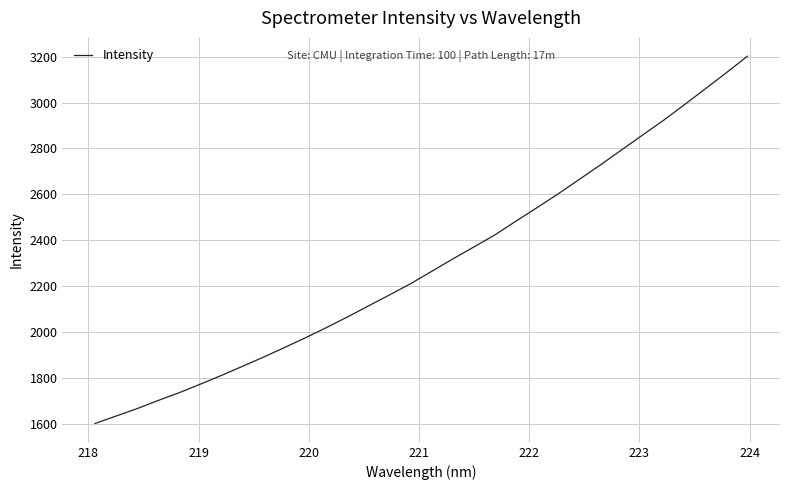

What is the difference between the maximum and minimum values?

1598.0